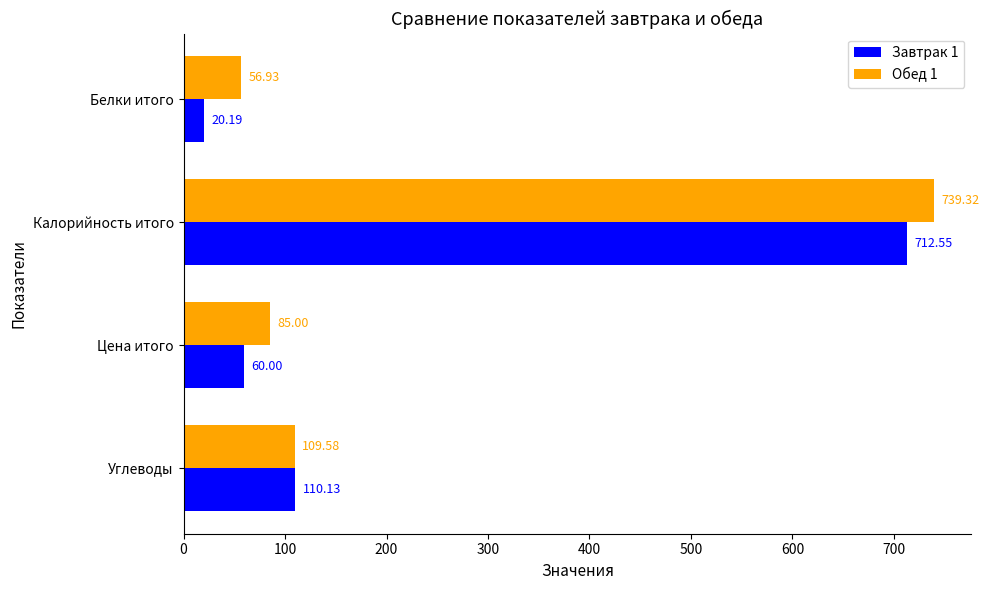

Which series has the largest total across all categories?

Обед 1